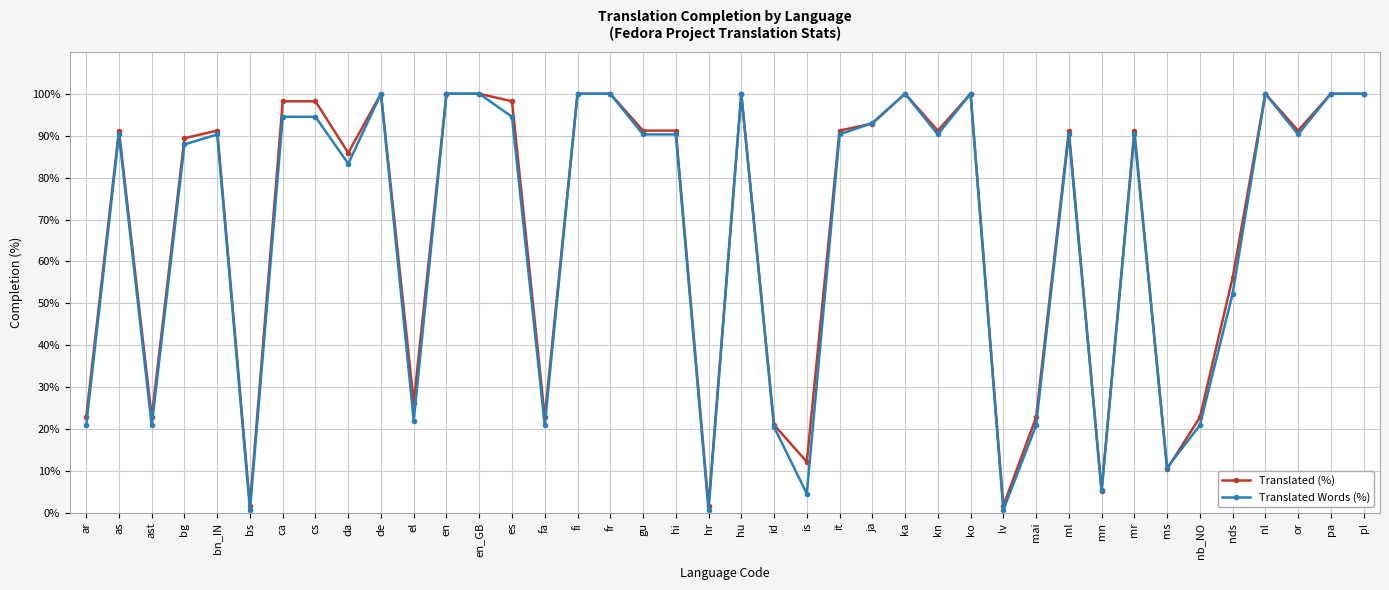

What position from the right is hr?

21